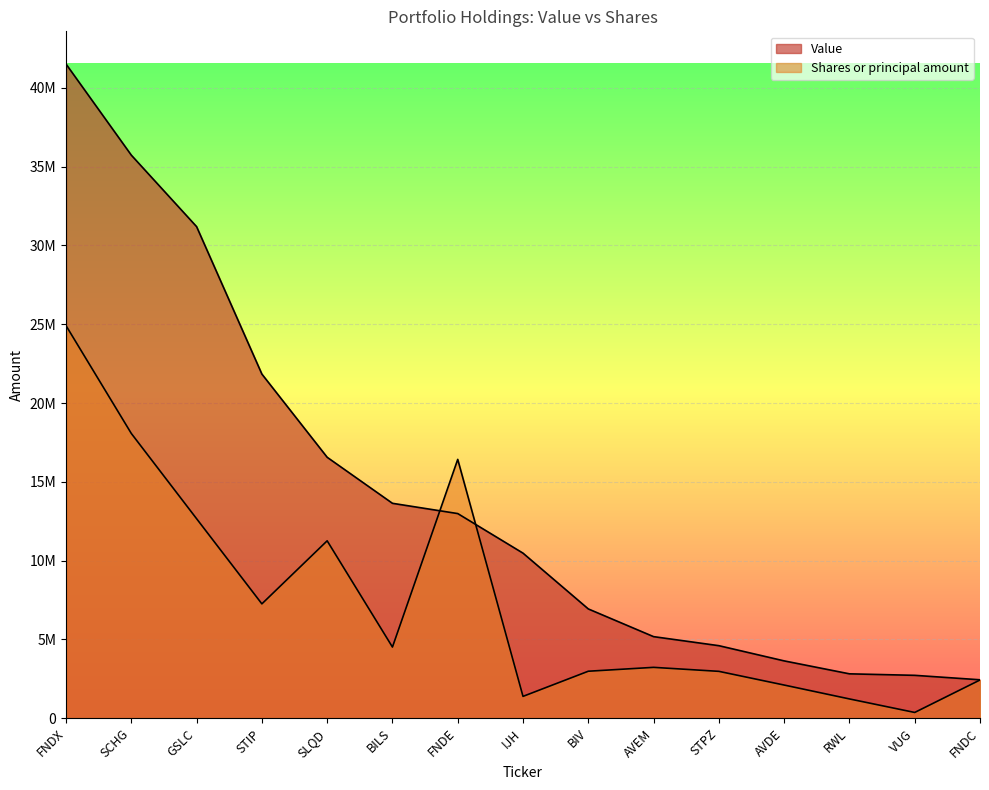

Reading right to left, list all the values displayed in this chart.

Value: 2432868.0	2715154.0	2810601.0	3632355.0	4597377.0	5171055.0	6930082.0	10470697.0	12983164.0	13634617.0	16556647.0	21837844.0	31196440.0	35734138.0	41518071.0
Shares or principal amount: 2419795.9	358682.3	1217015.6	2098777.7	2968116.9	3221715.4	2975761.8	1379238.2	16423070.7	4510467.5	11253596.6	7251841.8	12656790.9	18068297.4	24910842.6